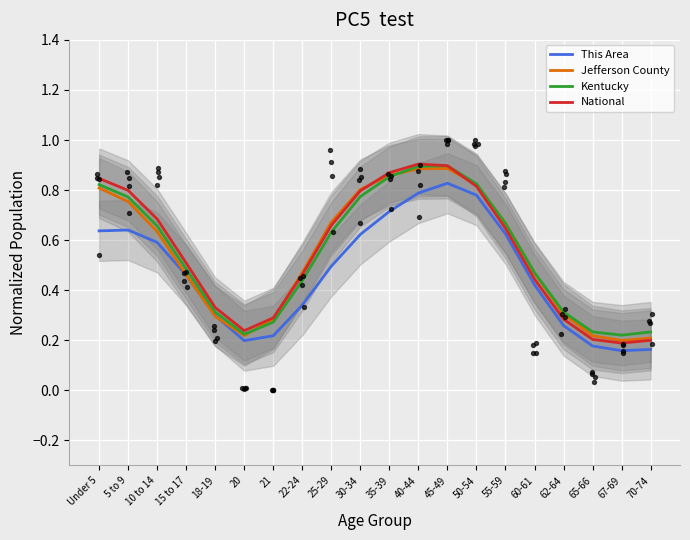

Which series has the largest Y range (max minus min)?

National